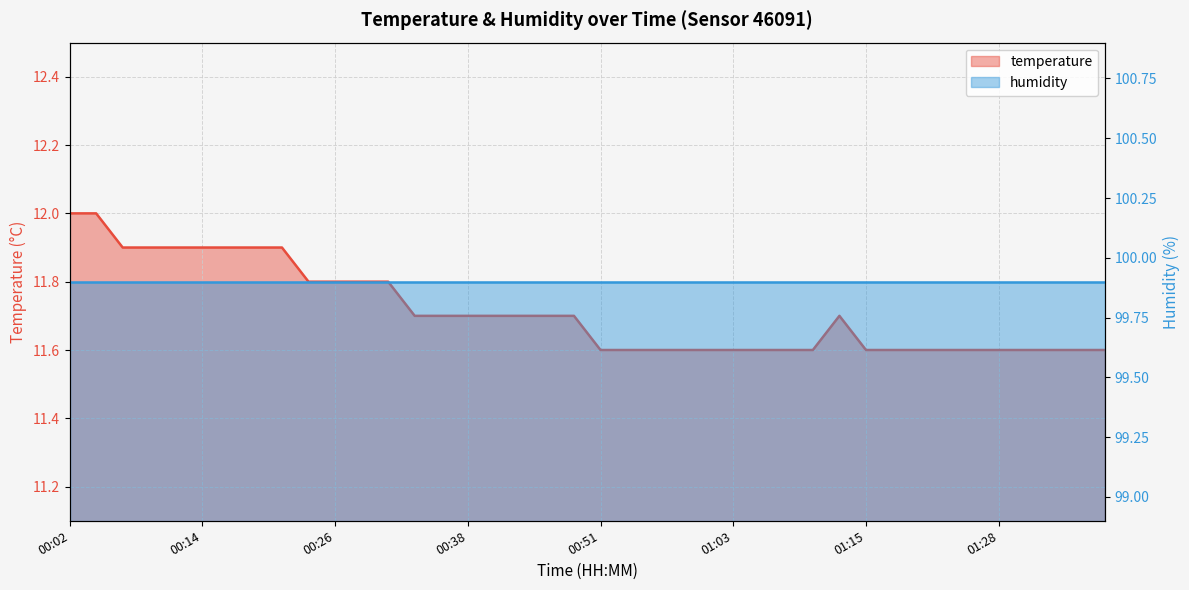

What position from the right is 01:13?

11